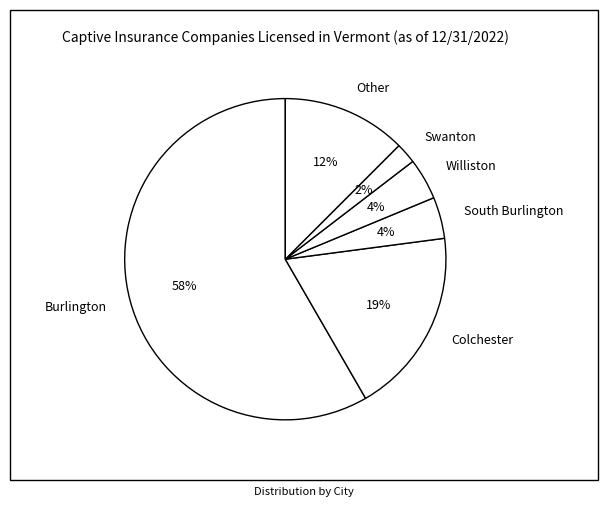

To the nearest percent, what is the combined percentage of Williston and Swanton?

6%